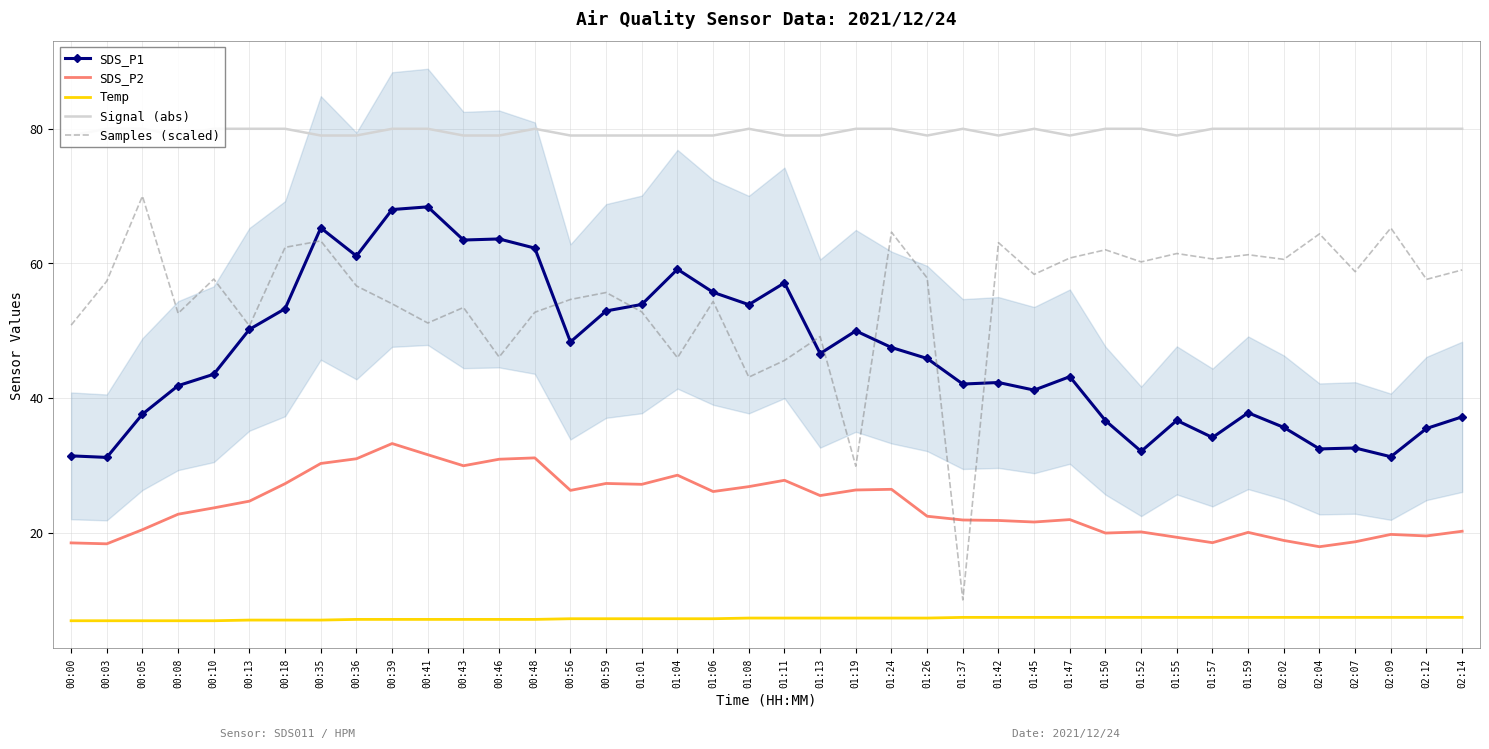

True or false: Temp and SDS_P2 cross at least once.

False